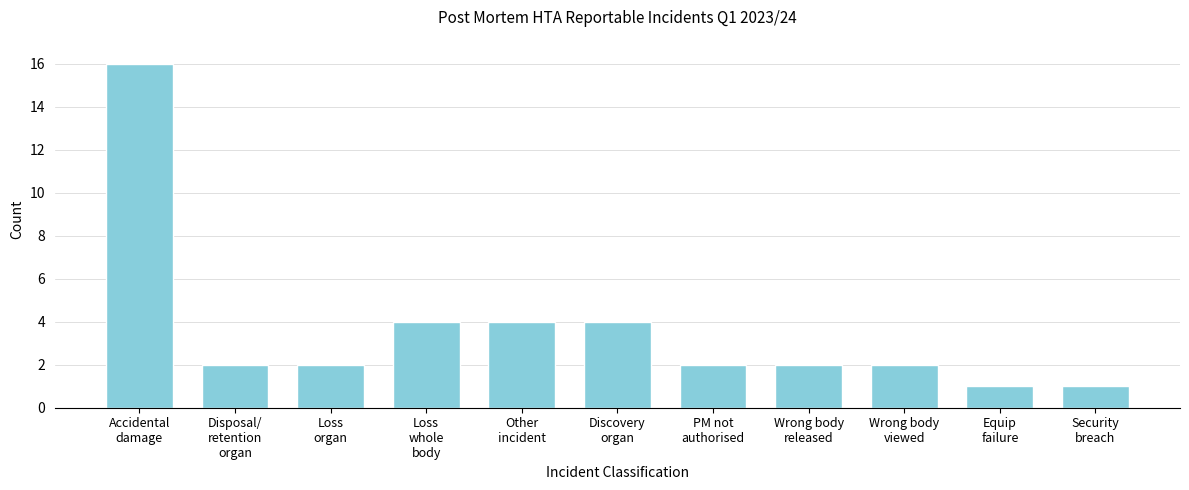

Reading left to right, list all the values displayed in this chart.

16	2	2	4	4	4	2	2	2	1	1